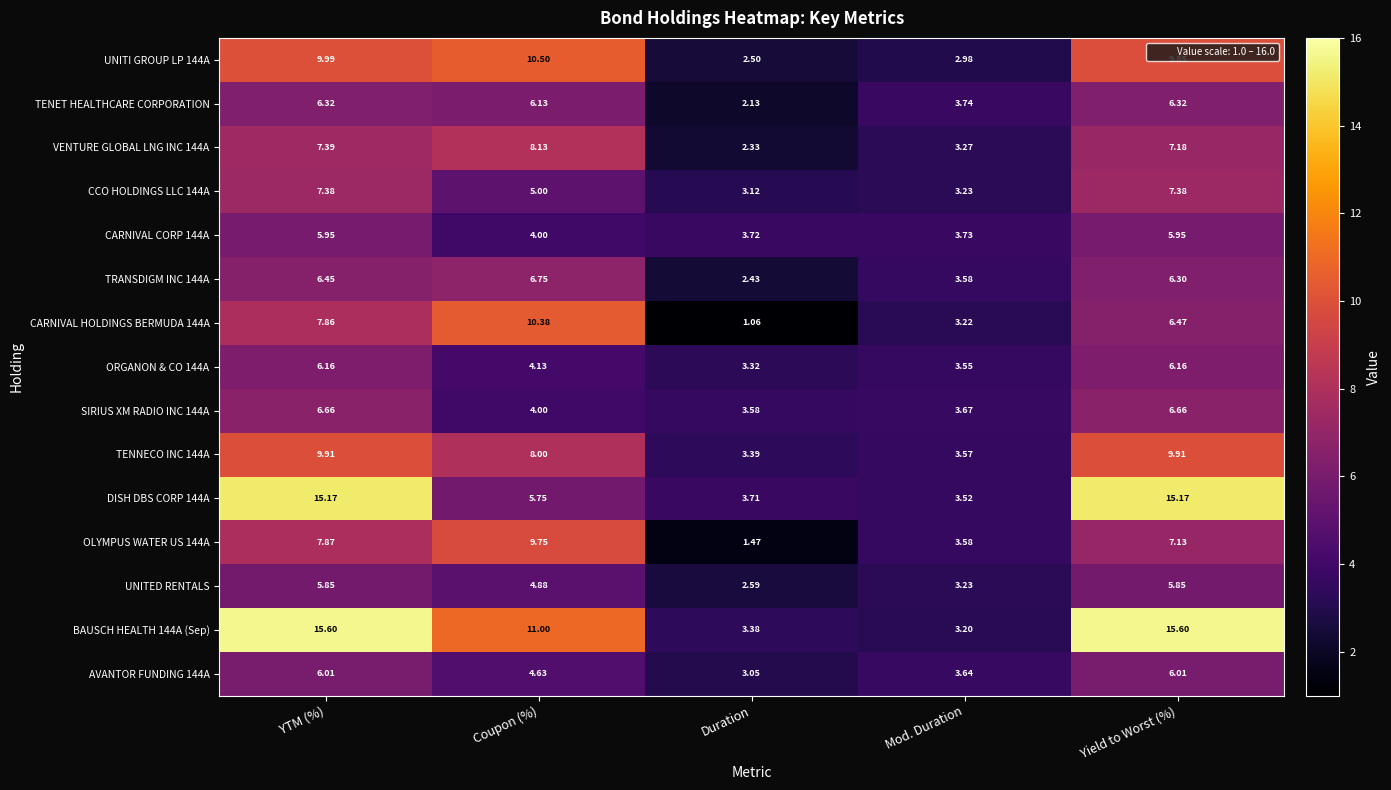

Rank the series at Duration from highest to lowest value.

CARNIVAL CORP 144A, DISH DBS CORP 144A, SIRIUS XM RADIO INC 144A, TENNECO INC 144A, BAUSCH HEALTH 144A (Sep), ORGANON & CO 144A, CCO HOLDINGS LLC 144A, AVANTOR FUNDING 144A, UNITED RENTALS, UNITI GROUP LP 144A, TRANSDIGM INC 144A, VENTURE GLOBAL LNG INC 144A, TENET HEALTHCARE CORPORATION, OLYMPUS WATER US 144A, CARNIVAL HOLDINGS BERMUDA 144A